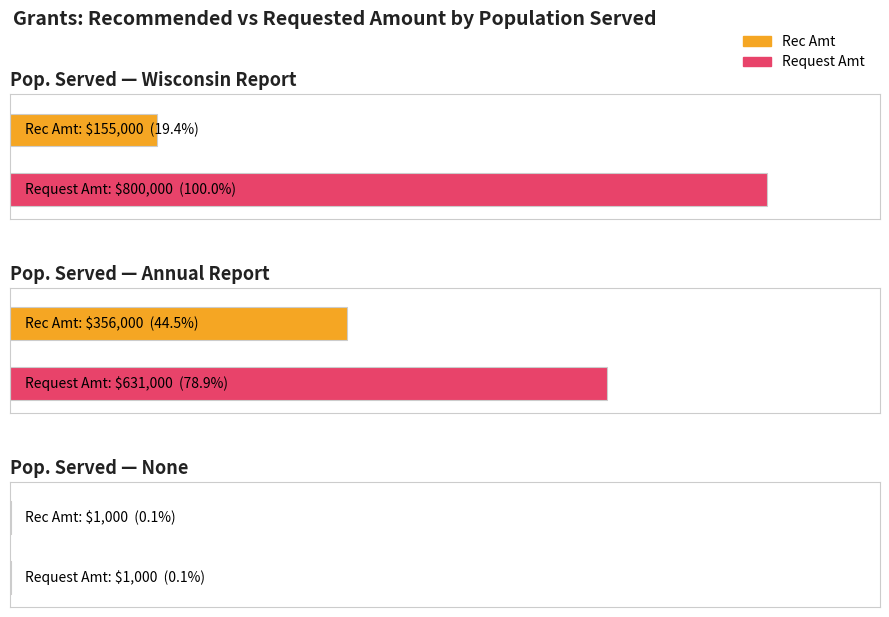

At which label does Request Amt first exceed 75000?

Wisconsin Report